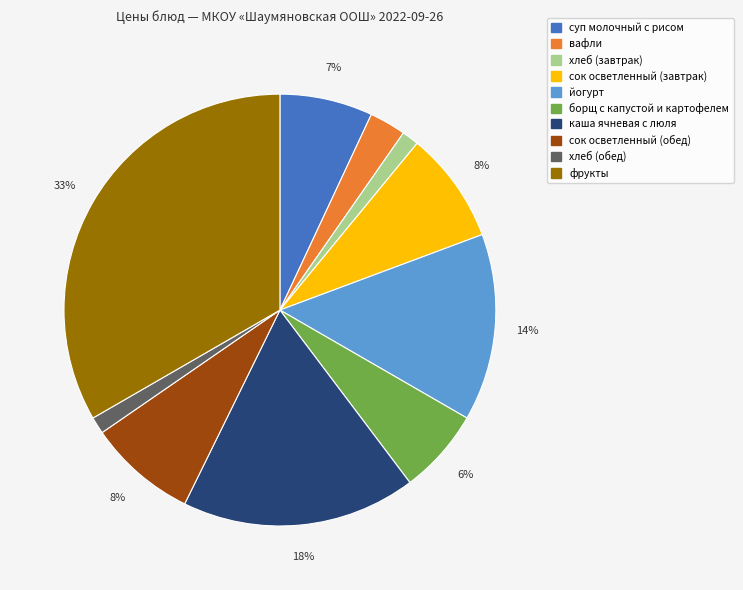

Is борщ с капустой и картофелем the majority of the pie?

No